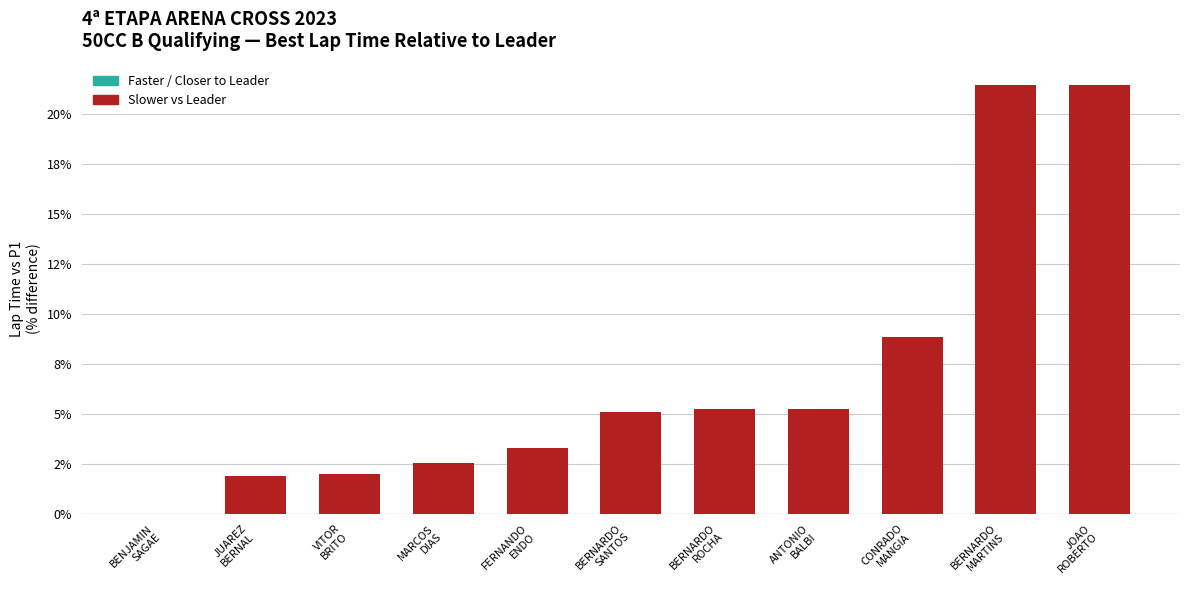

Are the bars horizontal?

No